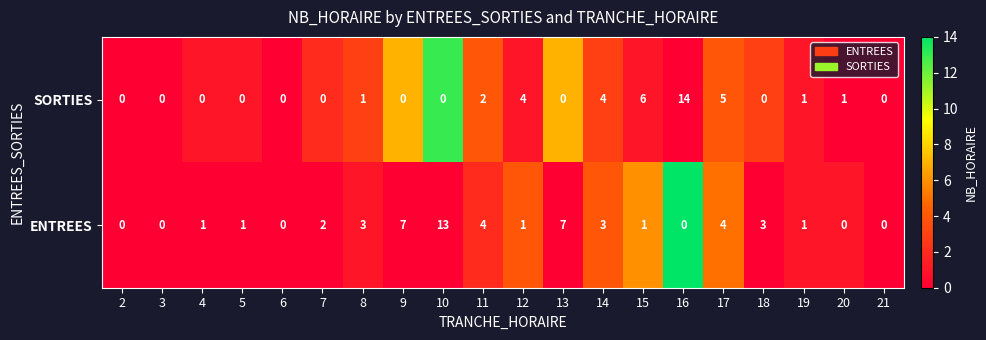

At which category does the chart reach its peak across all series?

16